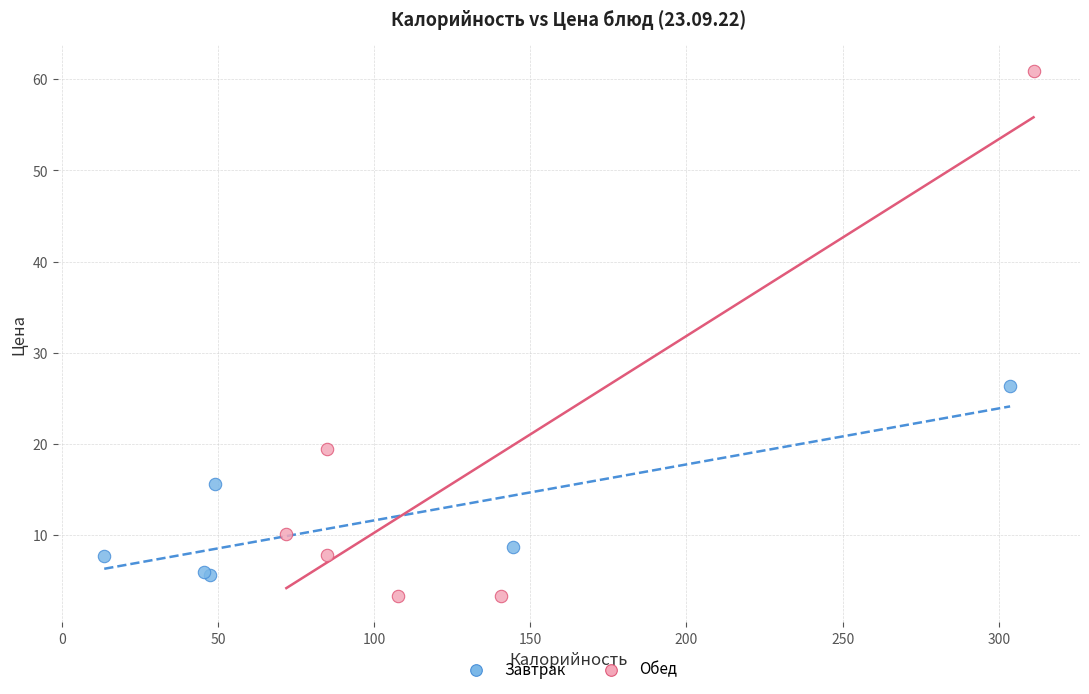

Which series reaches the maximum Y coordinate?

Обед